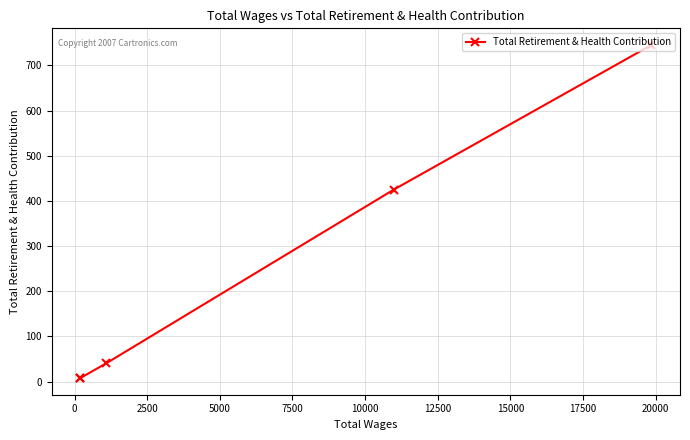

How many series are shown in this chart?

1